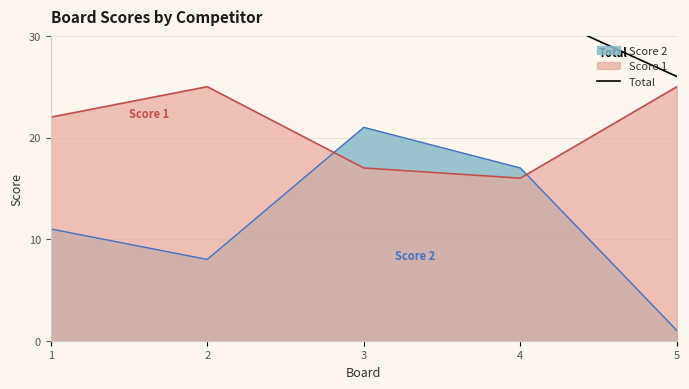

Is the value of Score 2 at 4 greater than the value of Score 1 at 2?

No